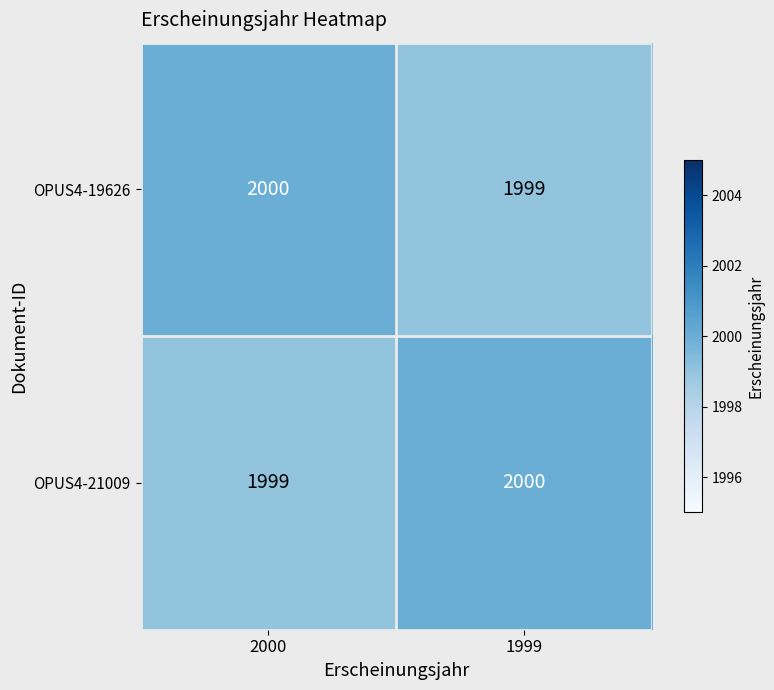

What is the sum of the OPUS4-21009 values at 2000 and 1999?

3999